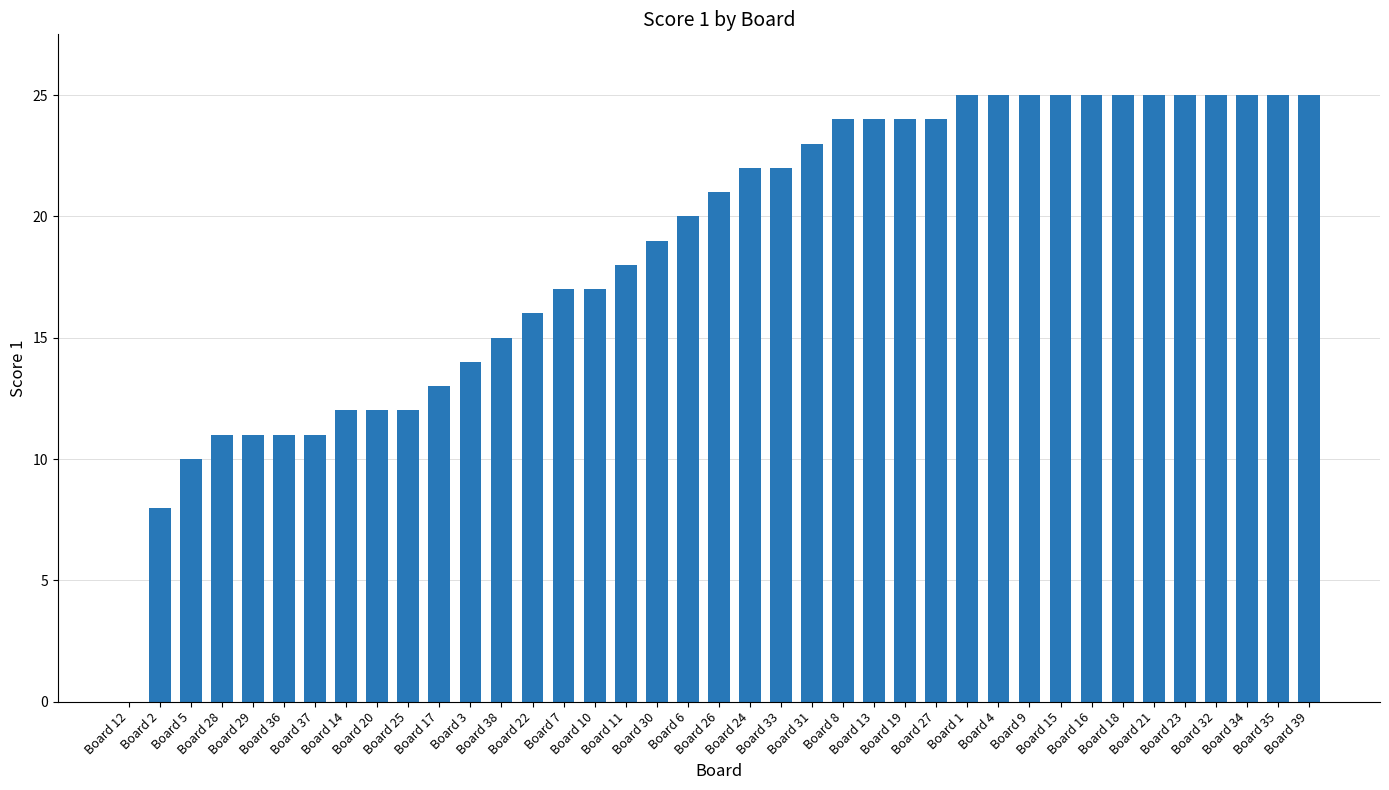

What is the greatest value displayed?

25